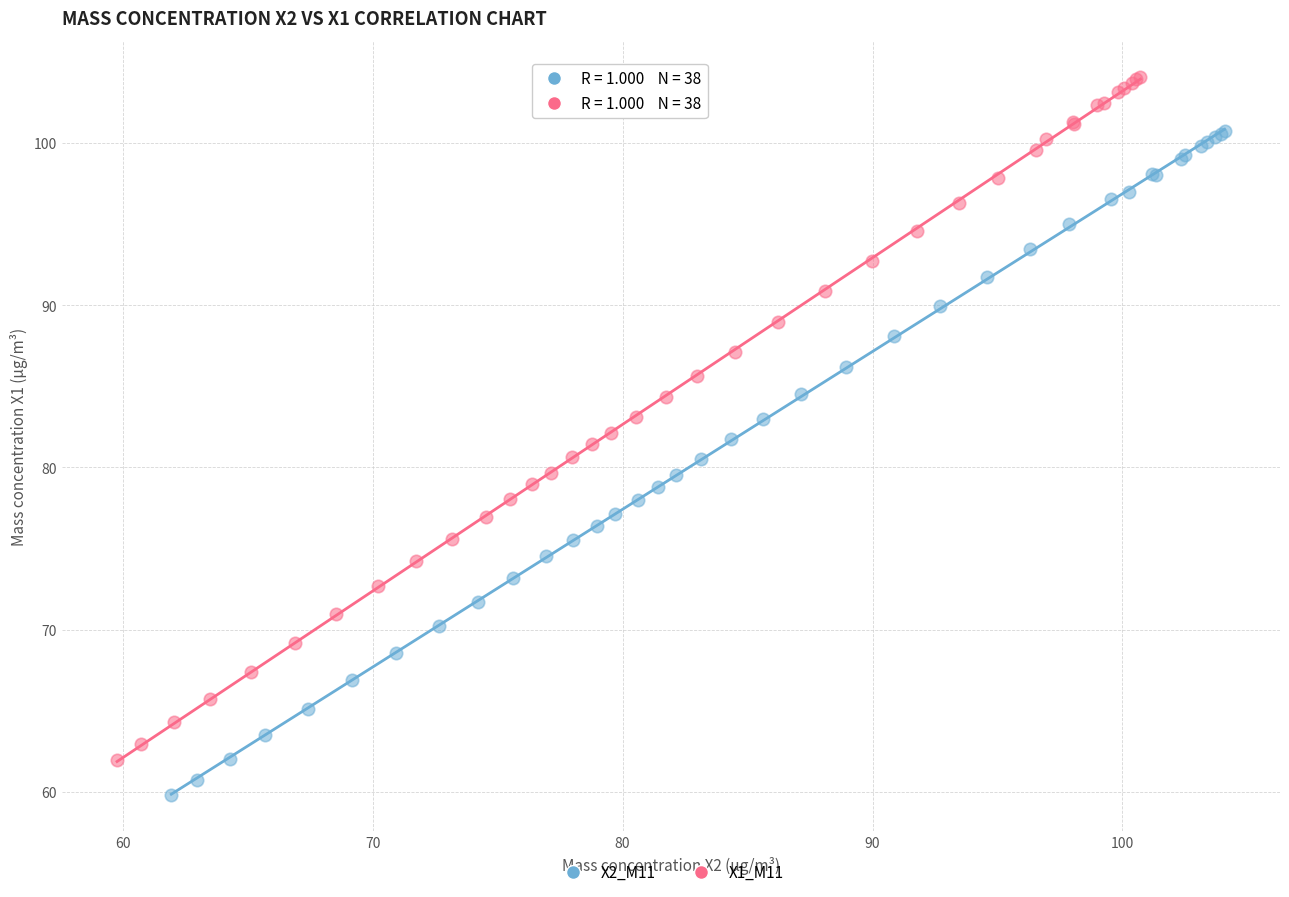

Which series reaches the maximum Y coordinate?

X1_M11